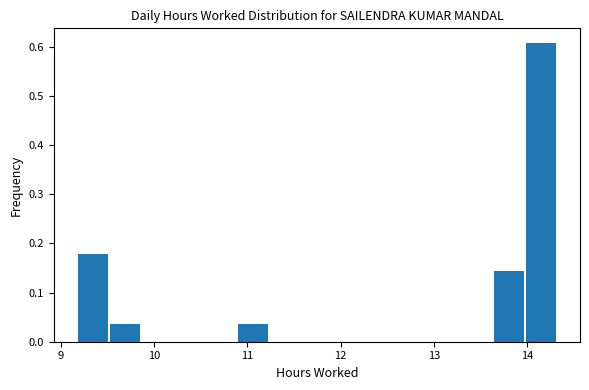

Read against the x-axis, roughly where is the centre of the tallest bar?

14.1